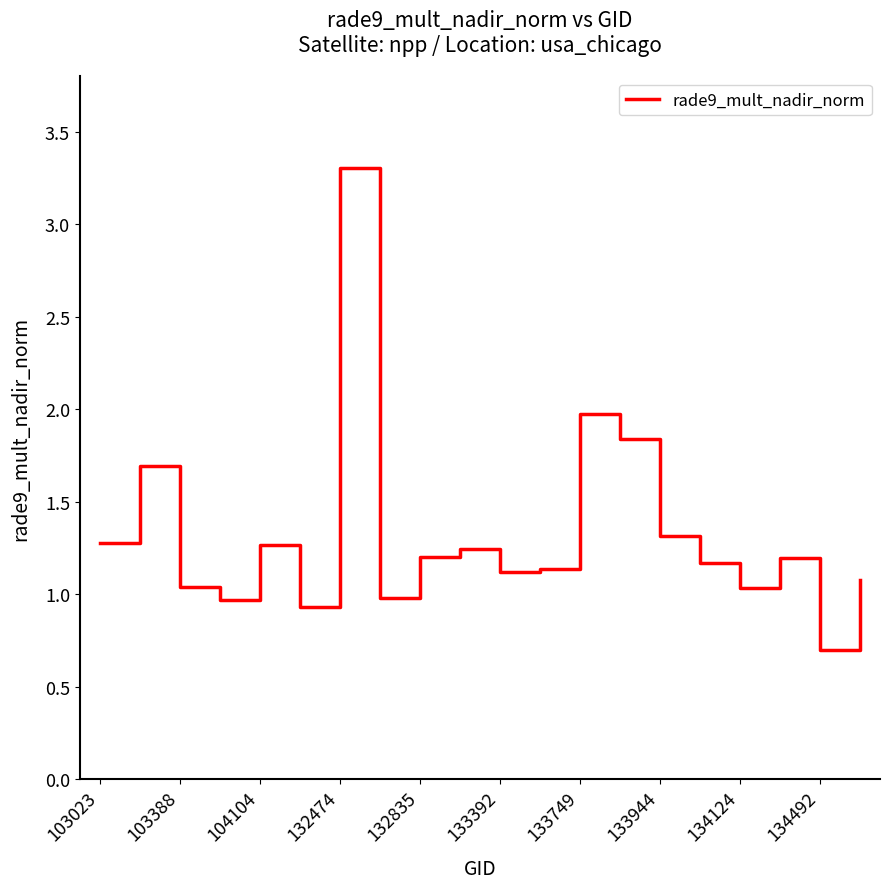

What is the minimum value shown in the chart?

0.7